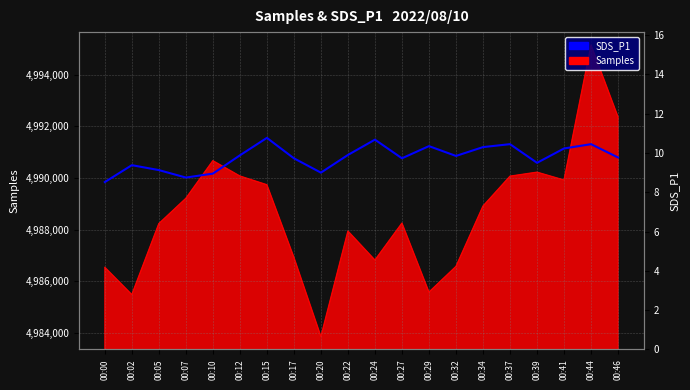

What is the greatest value displayed?

10.8